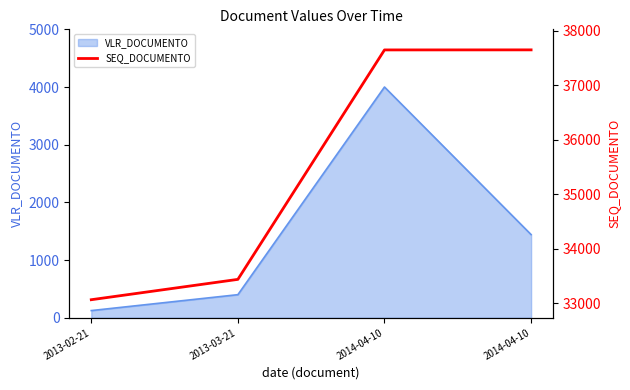

True or false: the data shows 18762 at 2013-03-21.

False